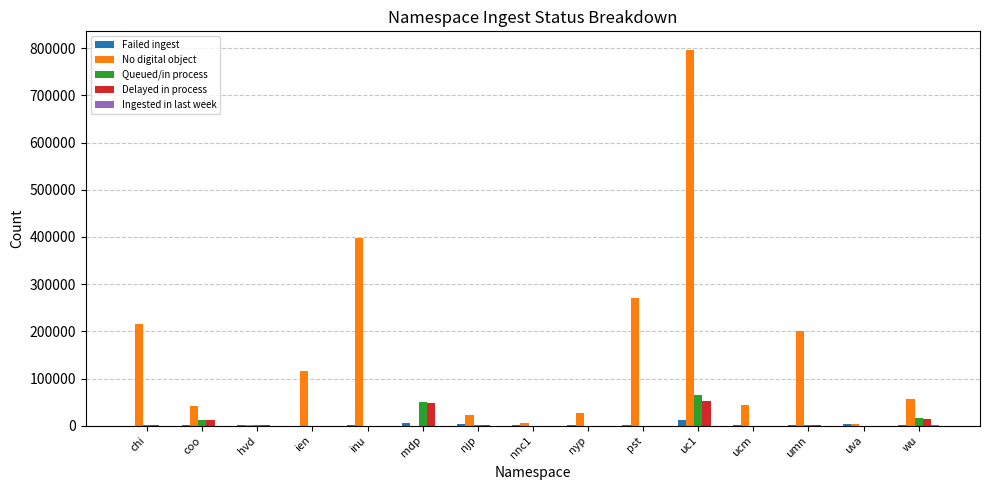

What is the maximum value for No digital object?

796065